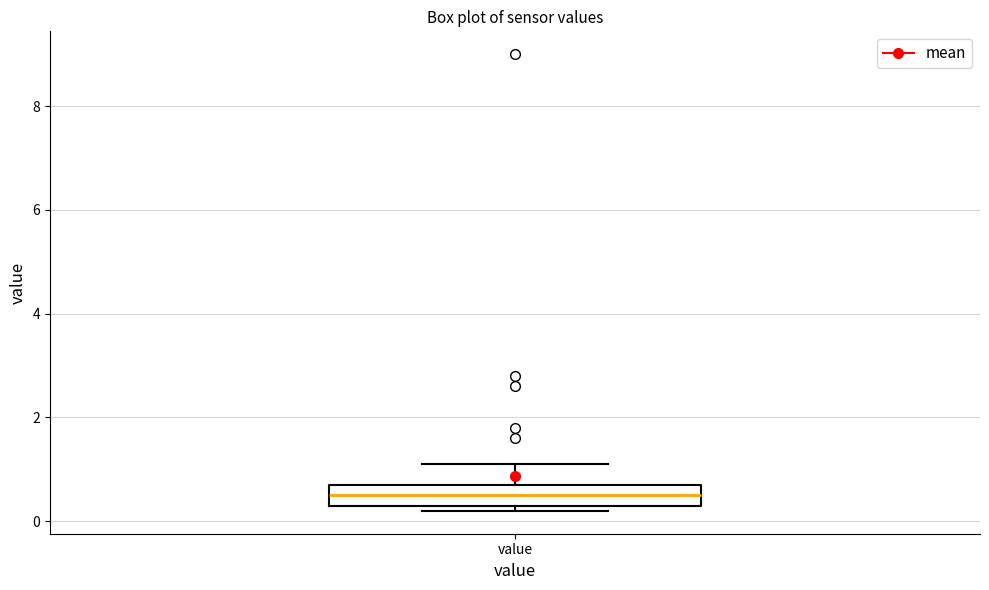

Read this box plot against the y-axis: the position of the median line, the range covered by the box, and the ends of both whiskers. The values are not printed on the chart, so give them approximately, as read against the axis.

median 0.6, box 0.4 to 0.8, whiskers 0.2 to 1.2